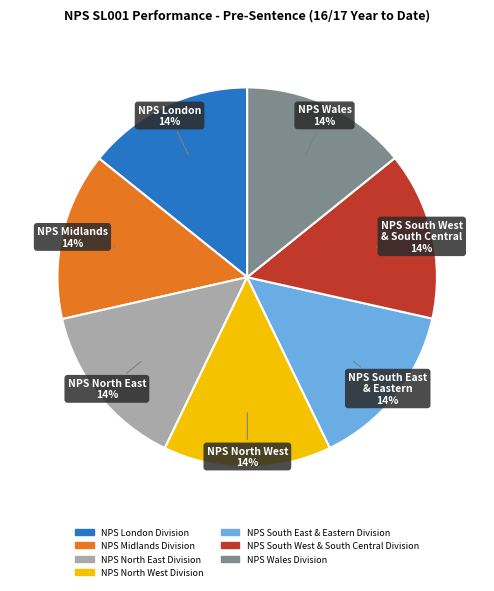

Do NPS Wales Division and NPS North East Division together represent more than half of the pie?

No